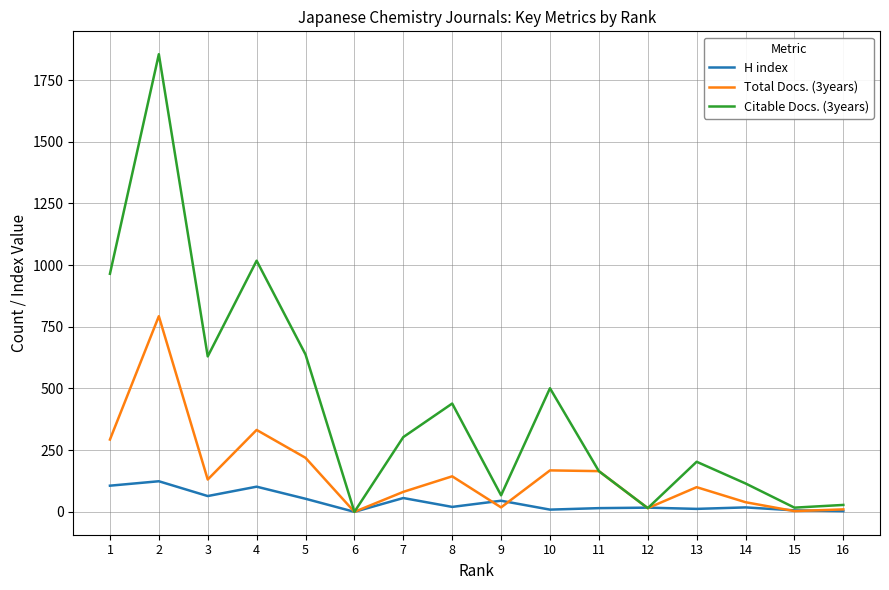

The value of Total Docs. (3years) at 10 is 168. True or false?

True